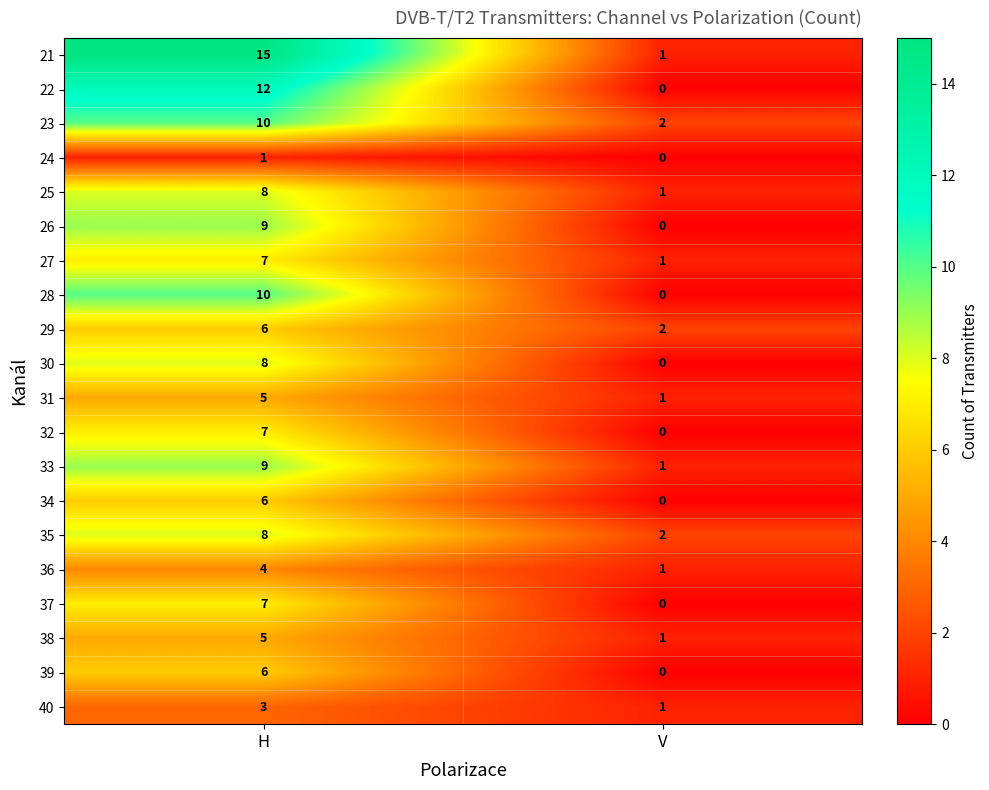

Is it true that 24 equals 2 at H?

False